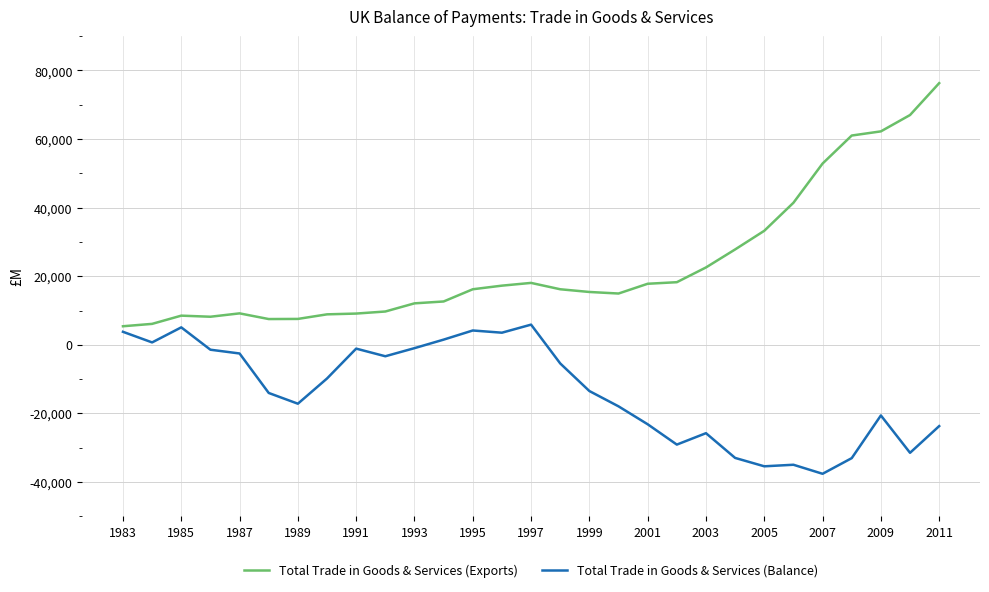

What is the maximum value shown in the chart?

76305